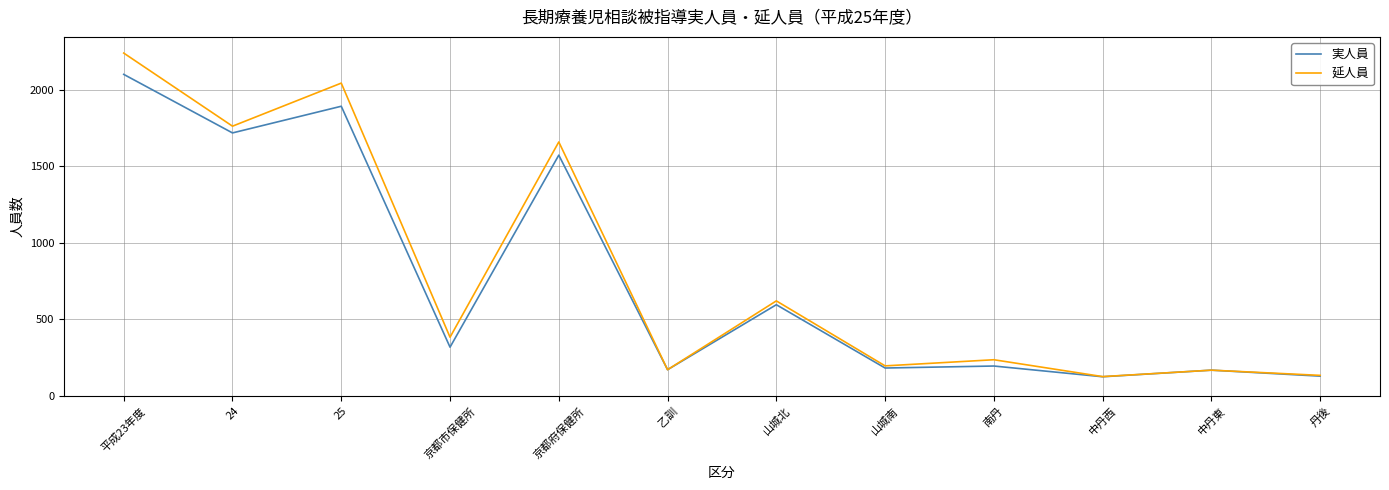

Which series has the largest total across all categories?

延人員